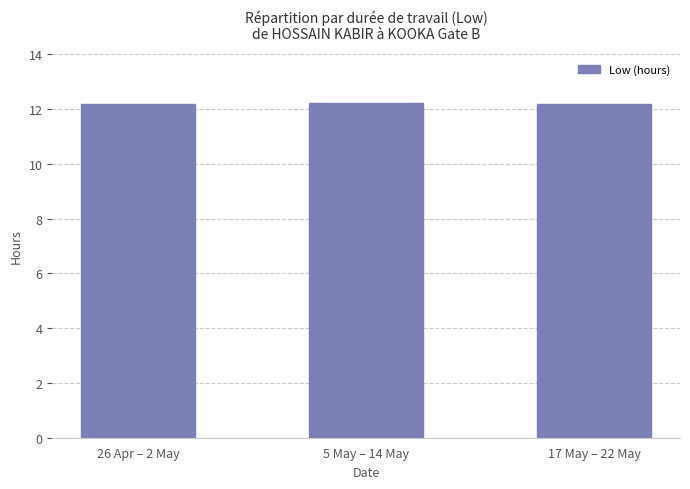

The chart shows a value of 12.2 at 17 May – 22 May. True or false?

True